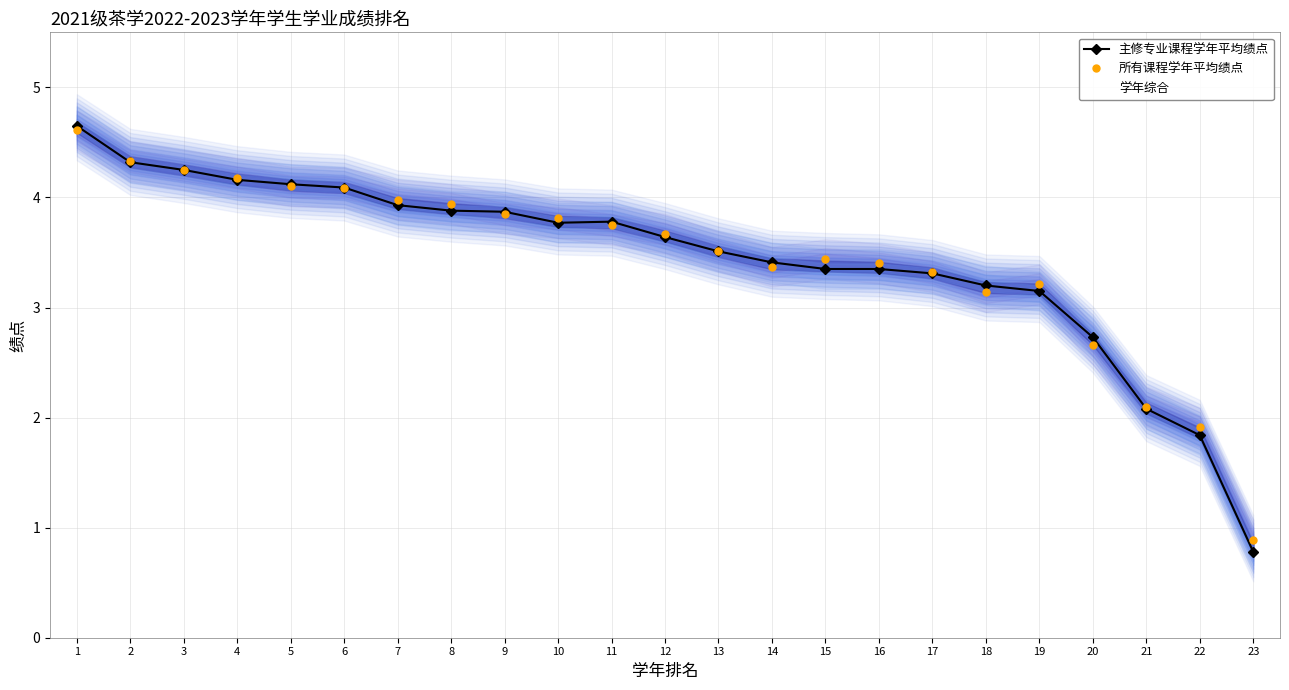

Where do 学年综合 and 所有课程学年平均绩点 first cross each other?

1 and 2